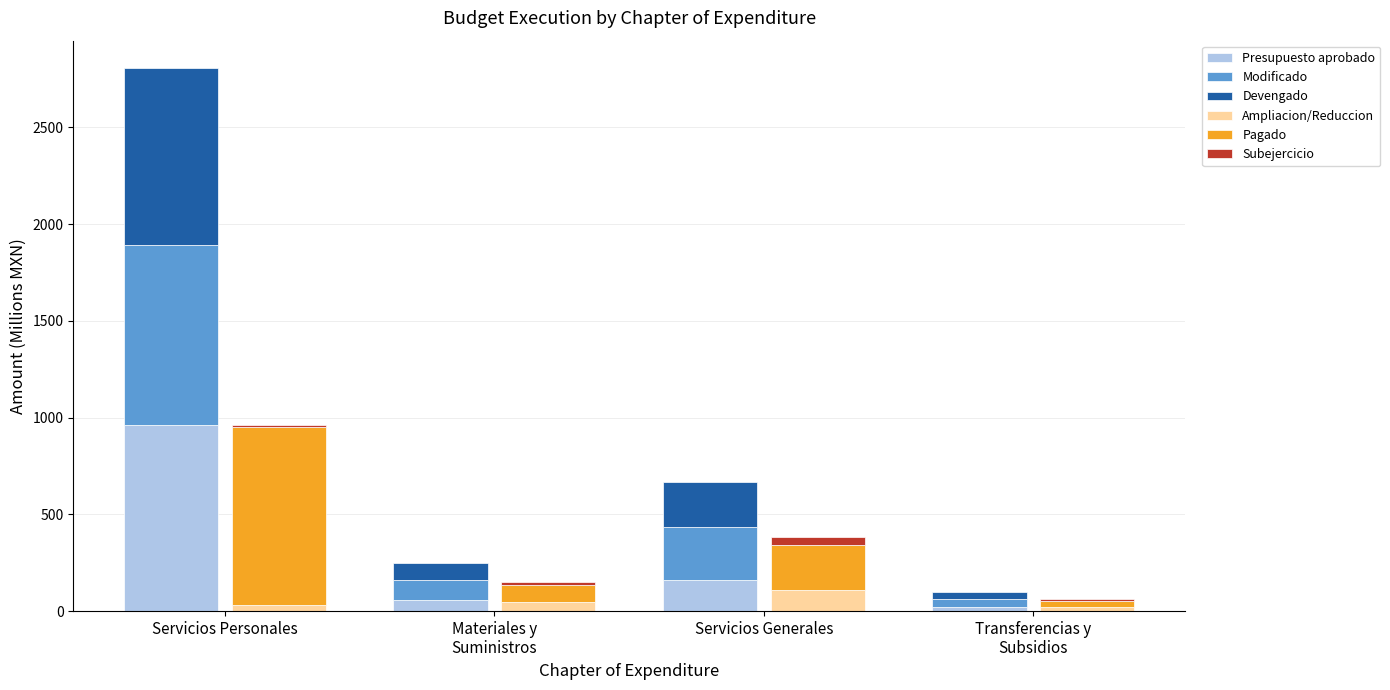

What is the lowest value of the Pagado series?

33.6